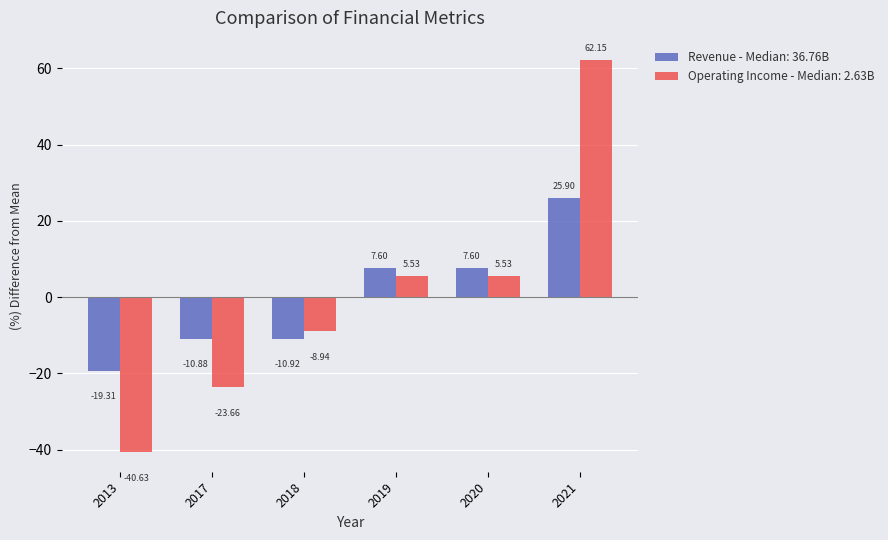

At which category is the sum across all series the highest?

2021